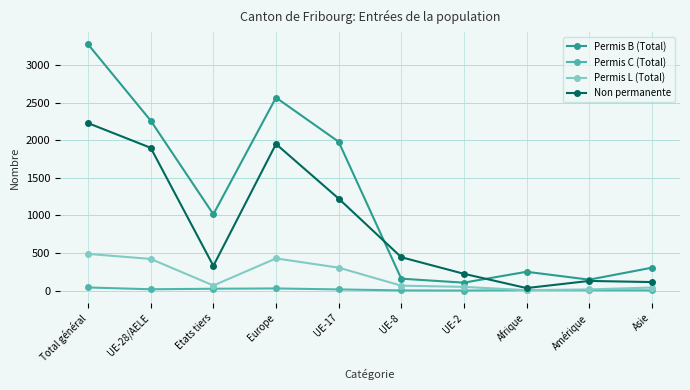

What is the value of the Permis L (Total) point at the 2nd from the left?

421